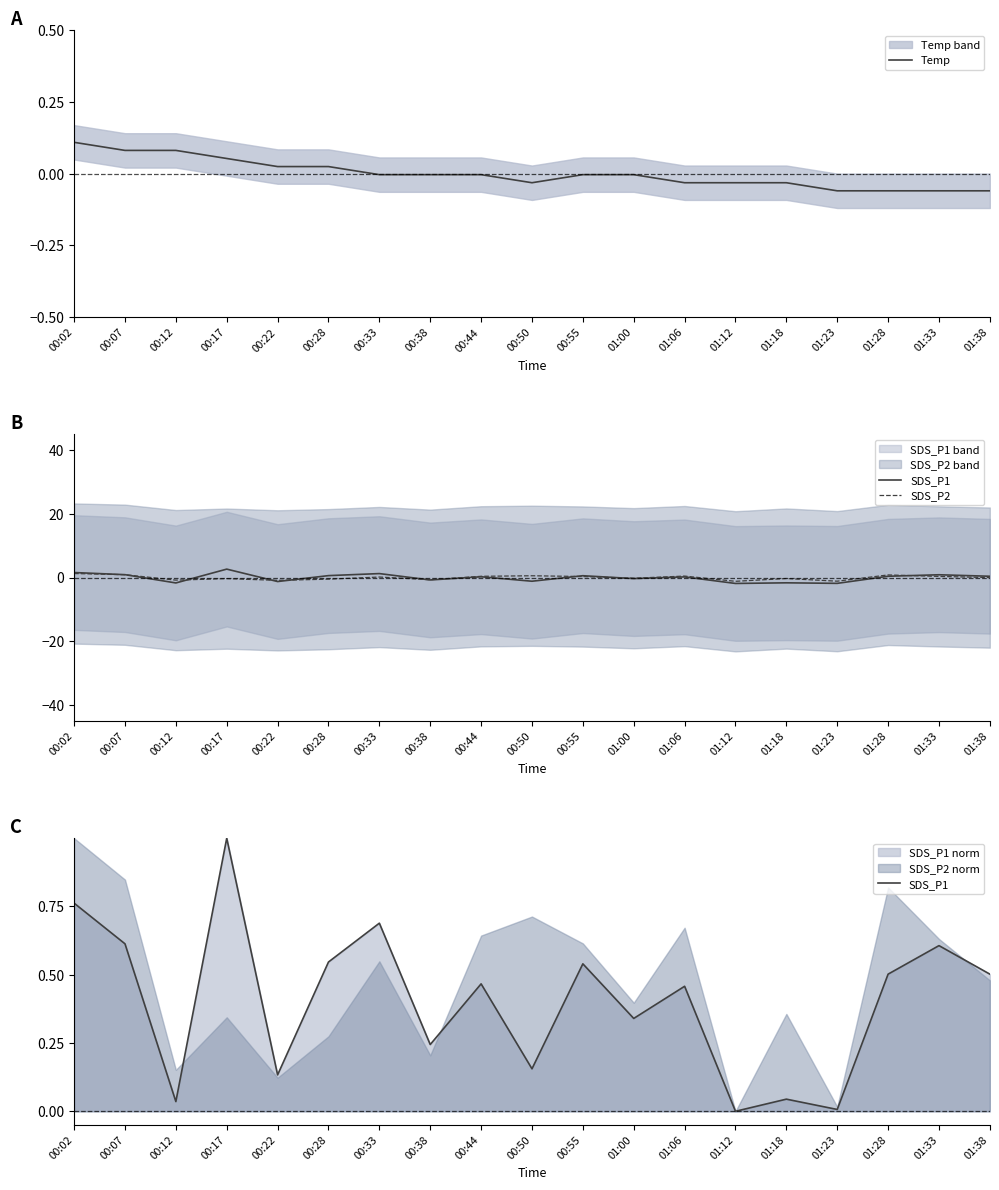

Rank the categories by SDS_P2 value from highest to lowest.

00:02, 00:07, 01:28, 00:50, 01:06, 00:44, 01:33, 00:55, 00:33, 01:38, 01:00, 01:18, 00:17, 00:28, 00:38, 00:12, 00:22, 01:23, 01:12